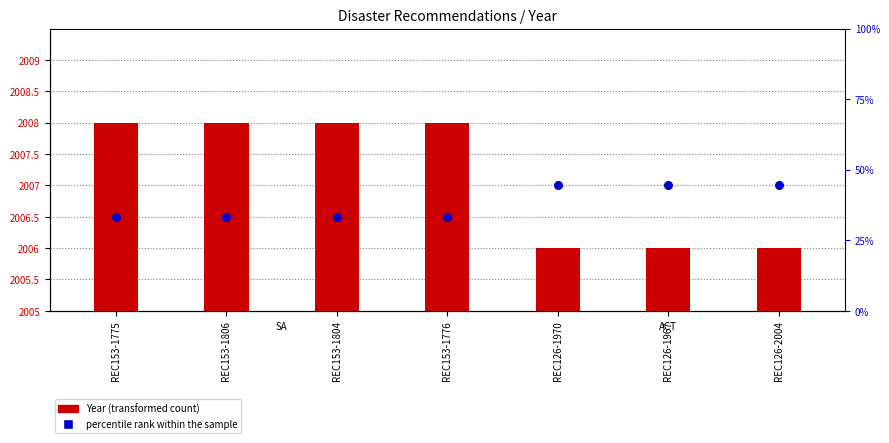

What is the total value across all series at REC126-1967?

4013.0